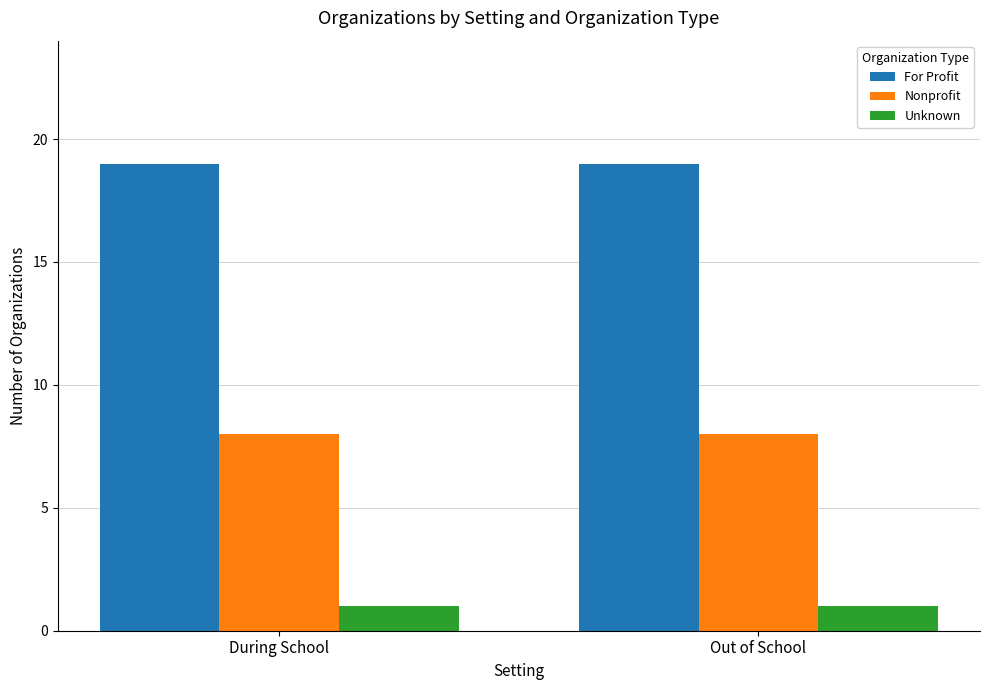

Rank the series at During School from lowest to highest value.

Unknown, Nonprofit, For Profit